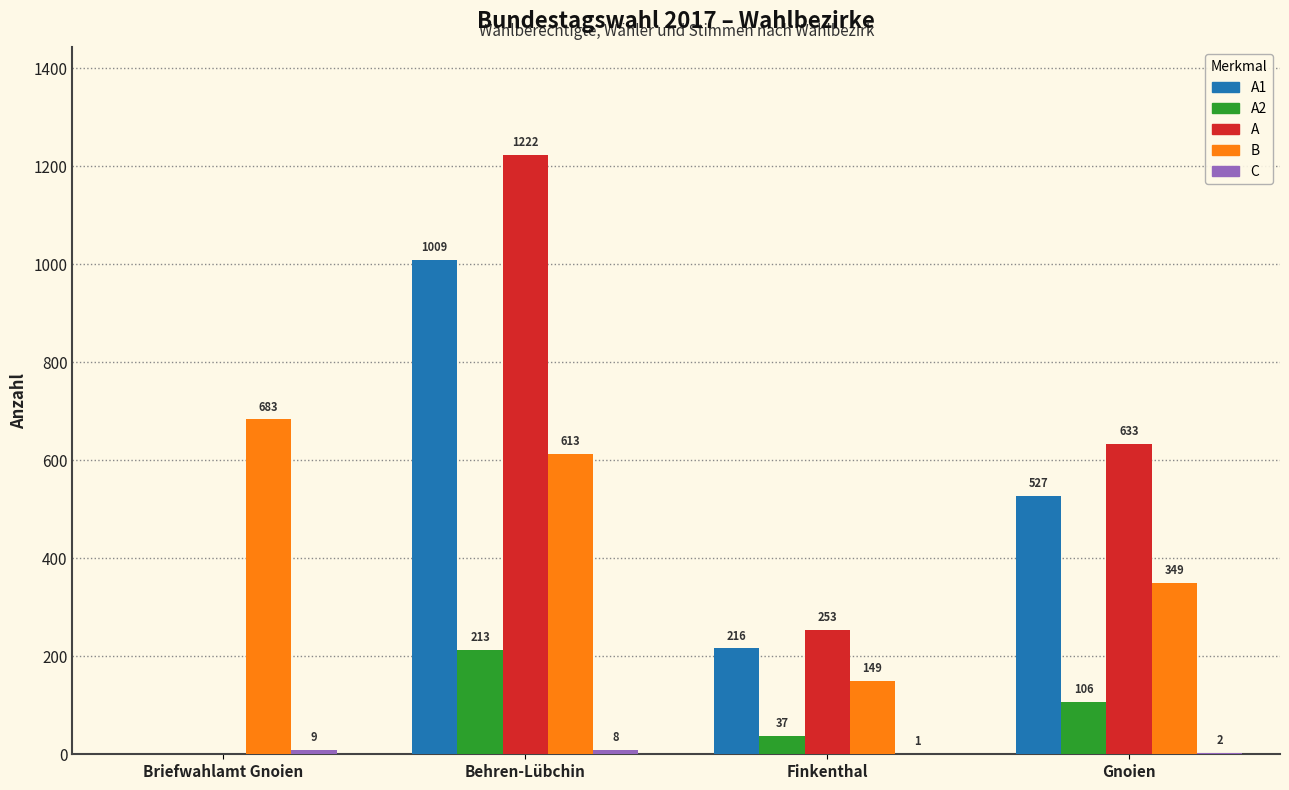

Which series has the largest total across all categories?

A